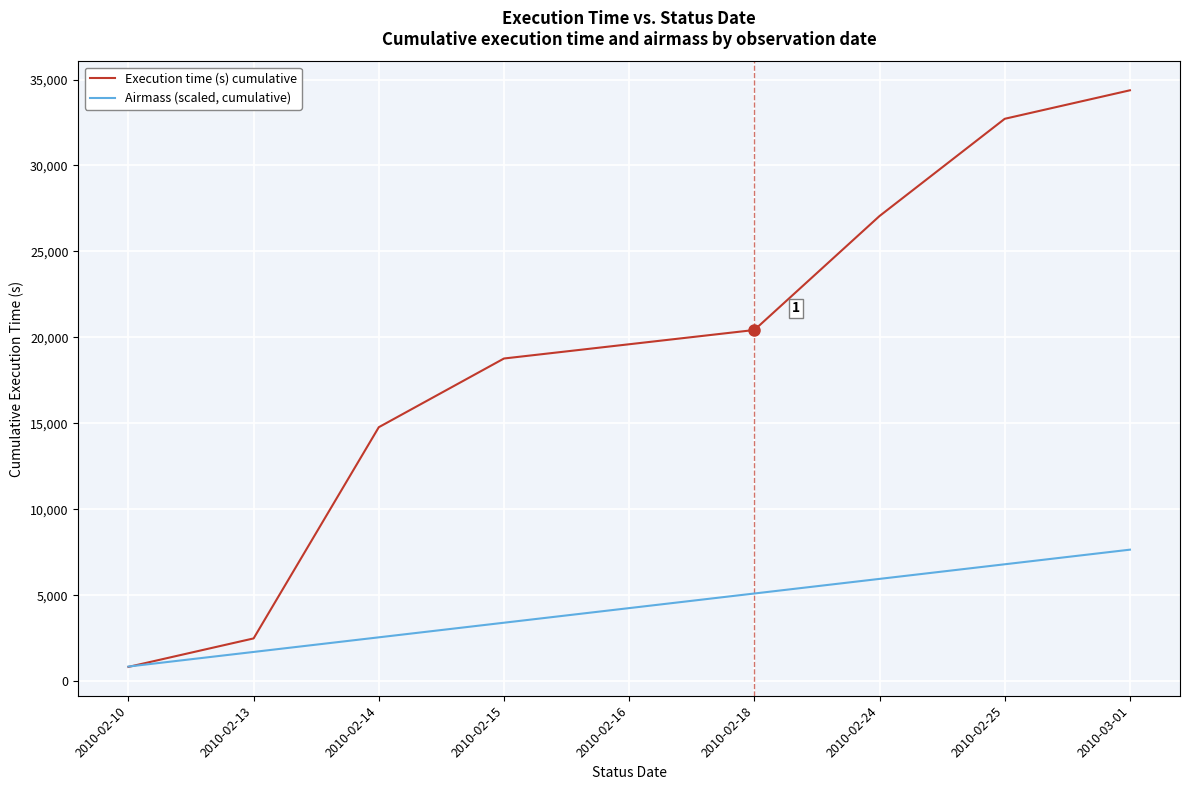

At which label is Airmass (scaled, cumulative) closest to 4250?

2010-02-16